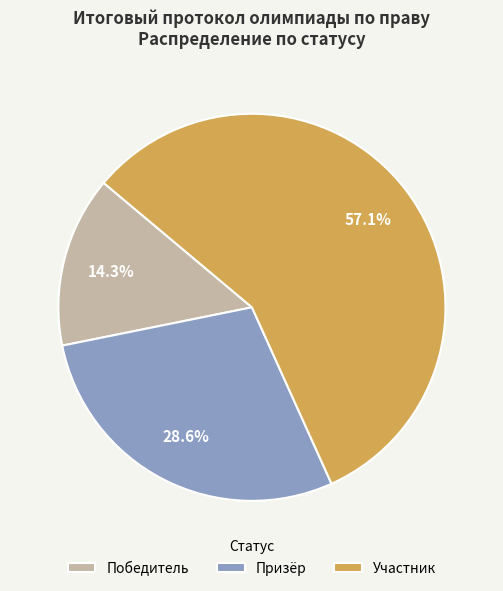

Which category has the biggest portion of the pie?

Участник